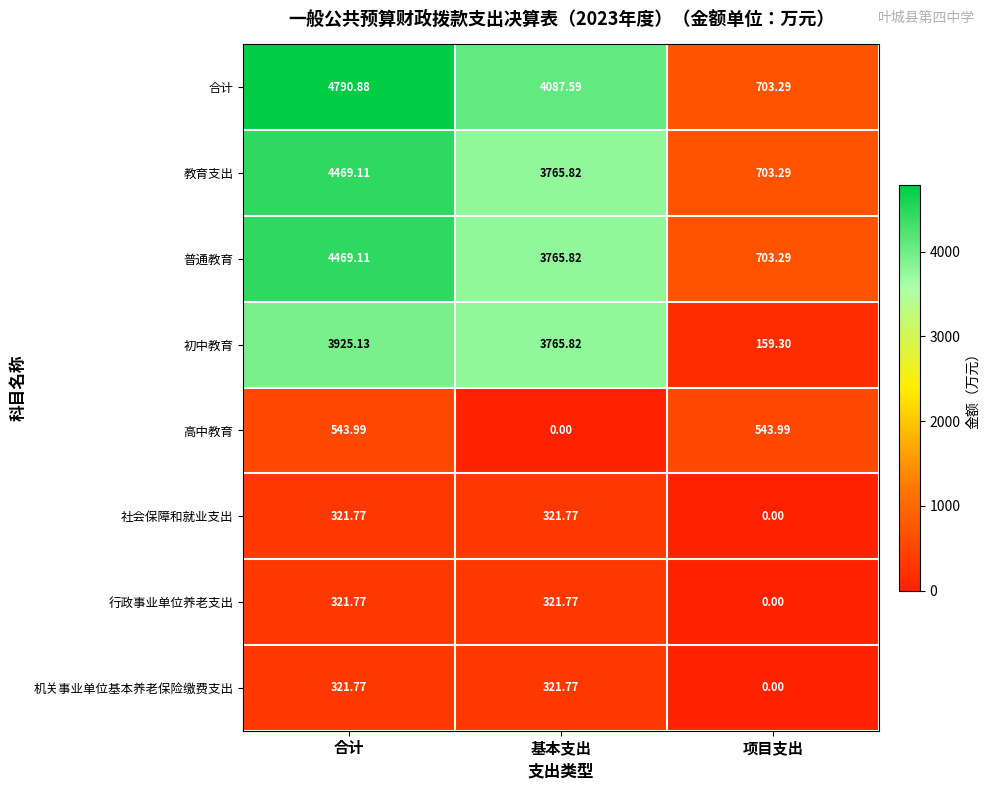

Where is 初中教育 nearest to the value 2042?

基本支出